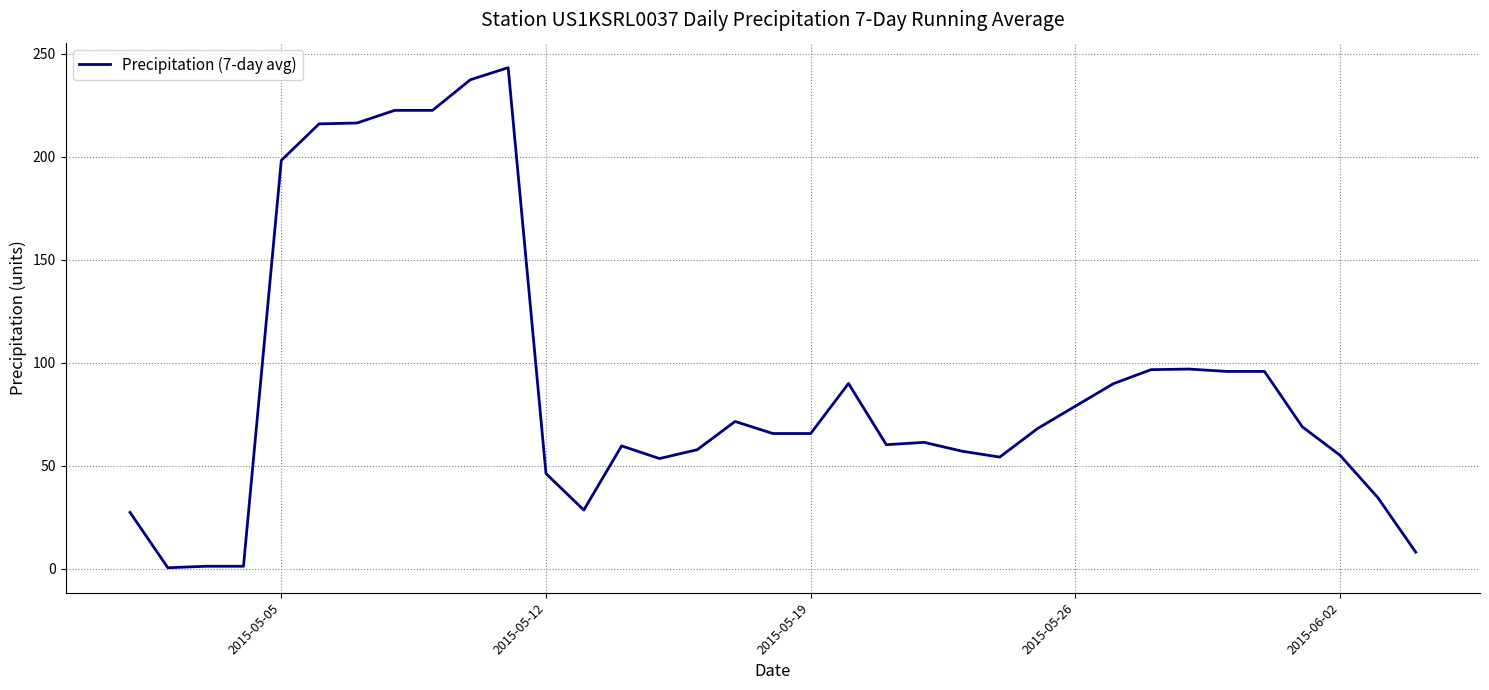

What is the greatest value displayed?

243.1